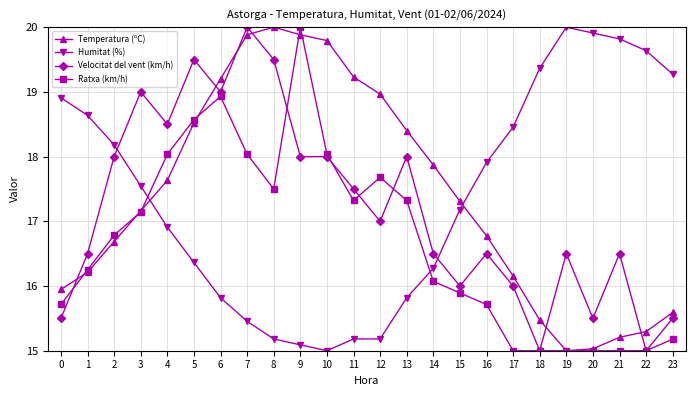

What is the difference between the maximum and minimum values in the Ratxa (km/h) series?

5.0